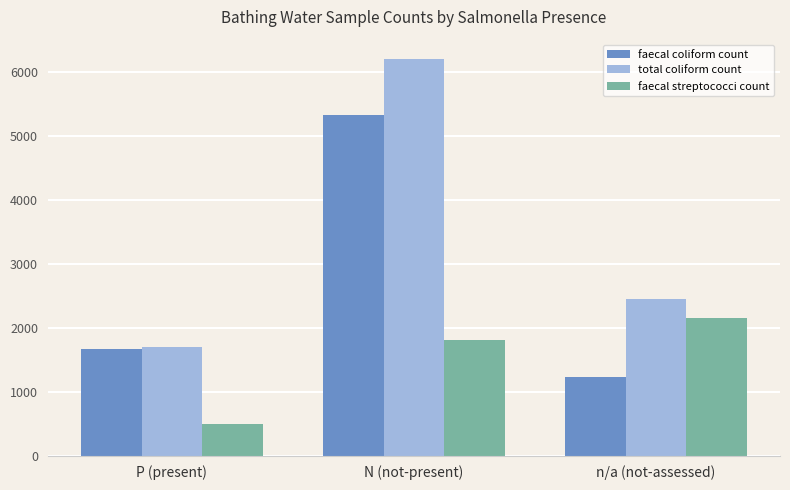

Is the value of faecal streptococci count at n/a (not-assessed) greater than the value of total coliform count at P (present)?

Yes